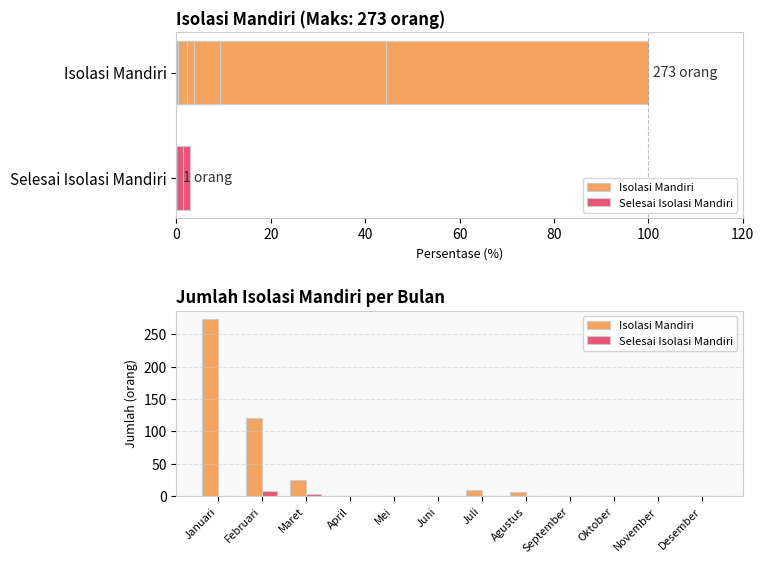

Which has a higher value, Mei or April?

Mei